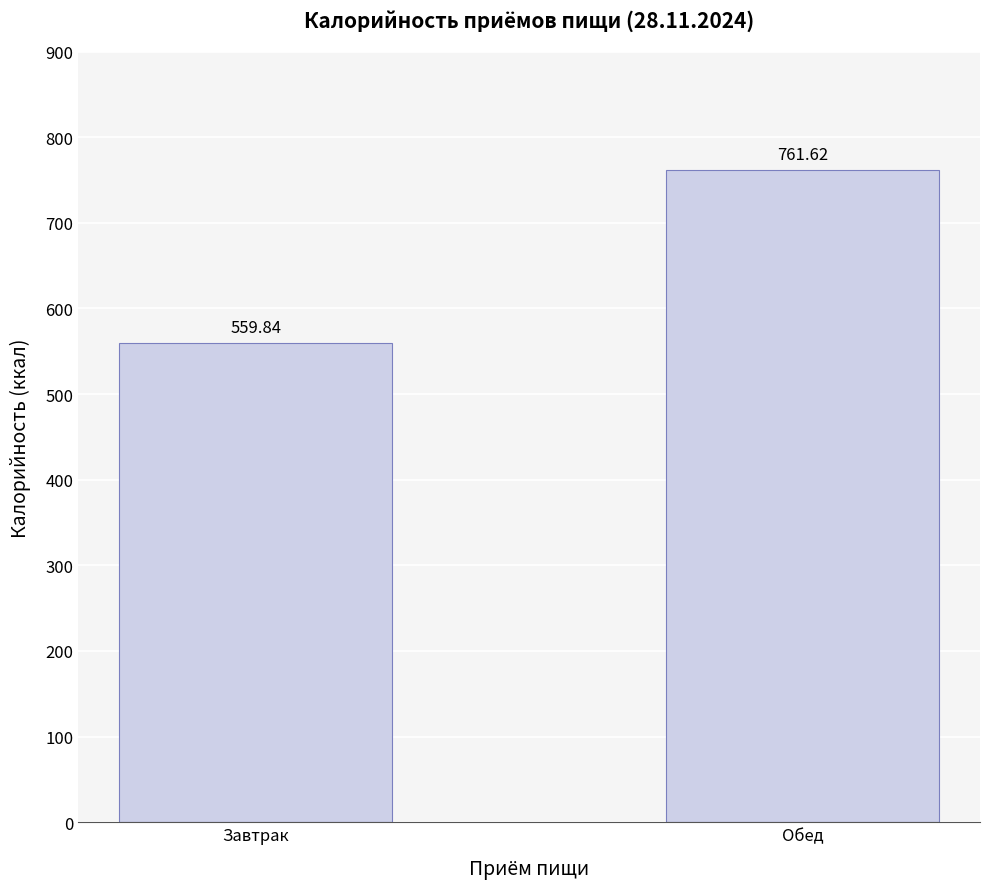

What is the change in value from Завтрак to Обед?

+201.8